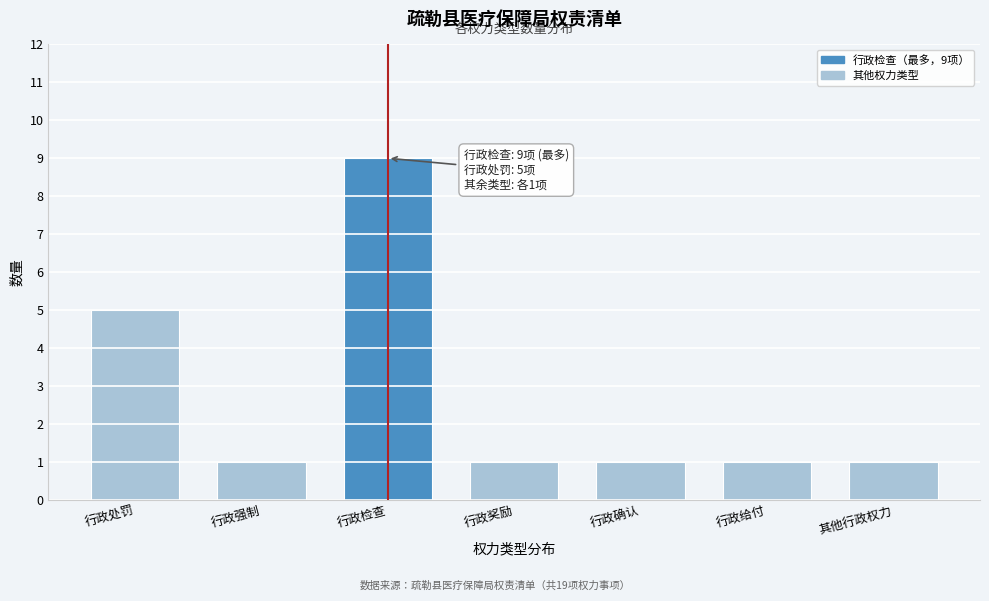

Reading right to left, what are all the values shown in this chart?

其他行政权力=1	行政给付=1	行政确认=1	行政奖励=1	行政检查=9	行政强制=1	行政处罚=5